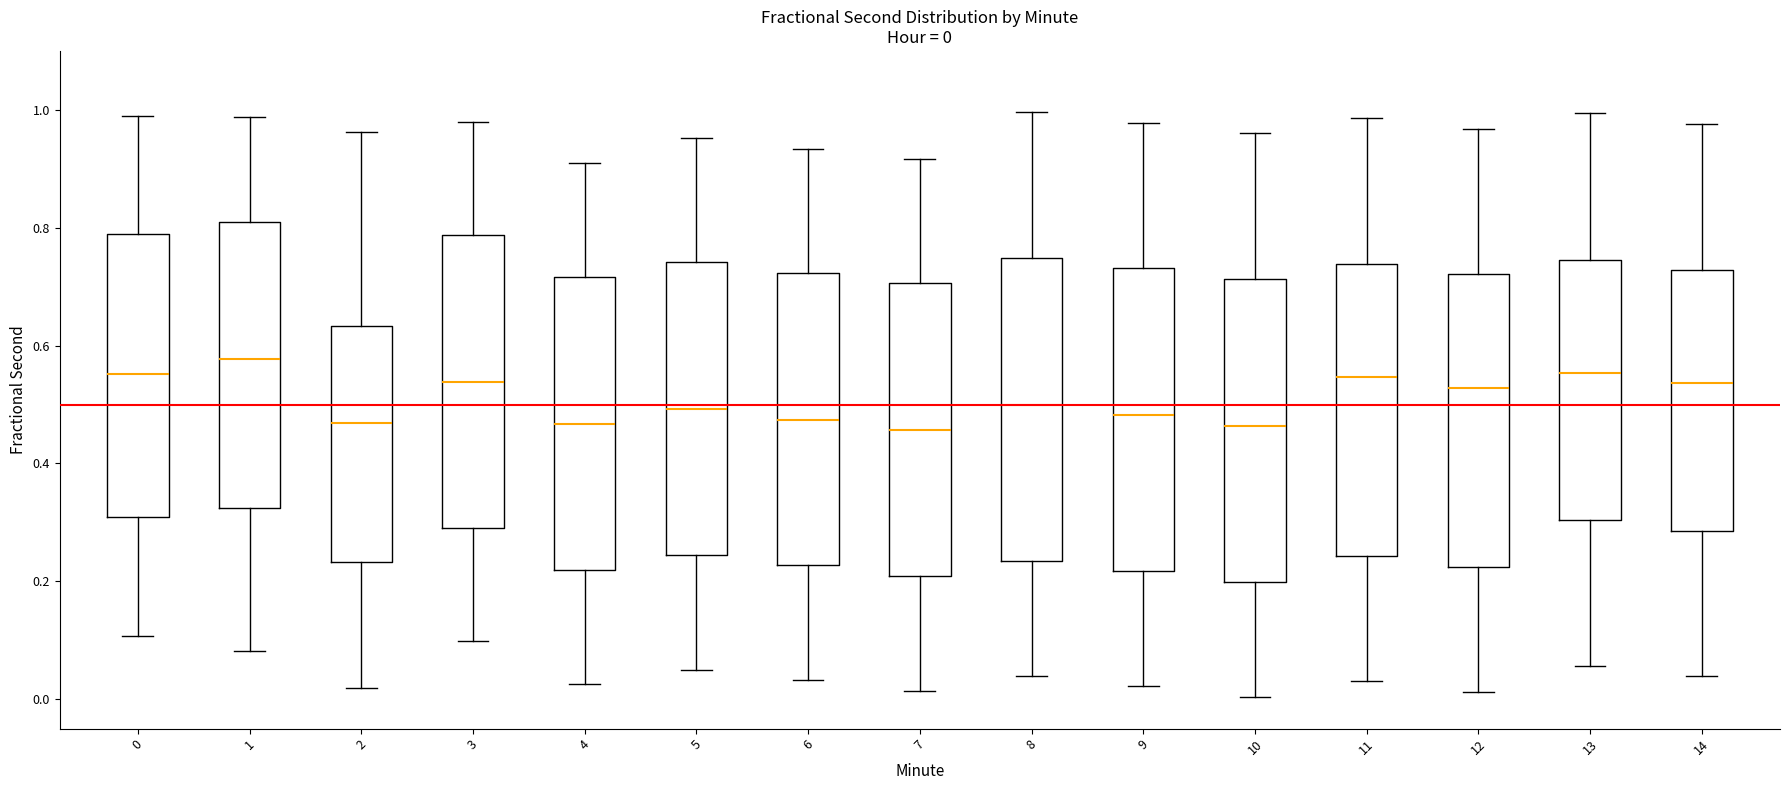

Which box has the highest median line?

1